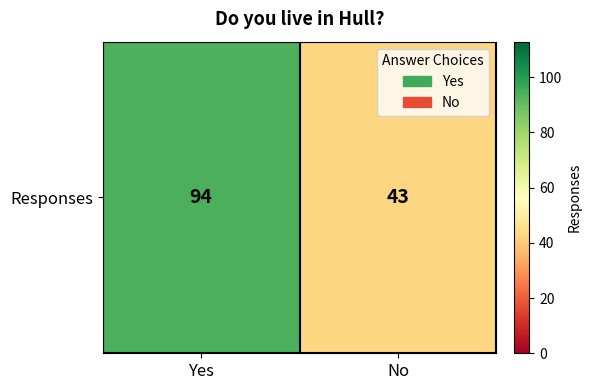

Count the number of categories in the chart.

2